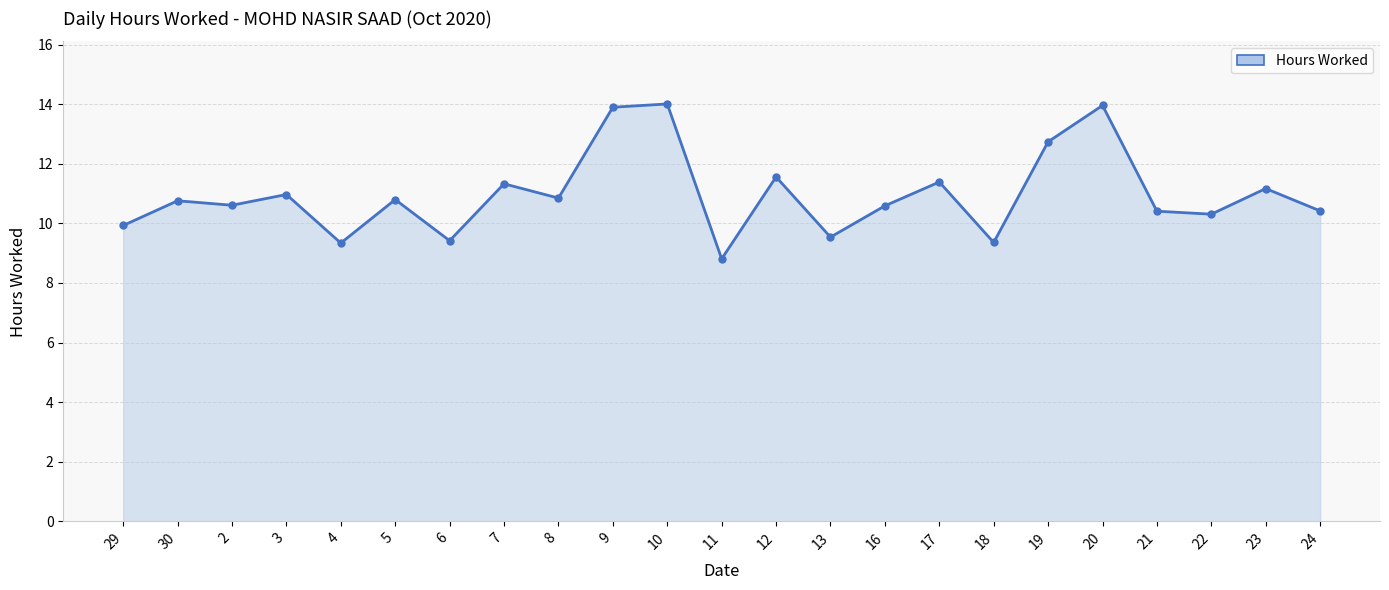

What is the minimum value shown in the chart?

8.8